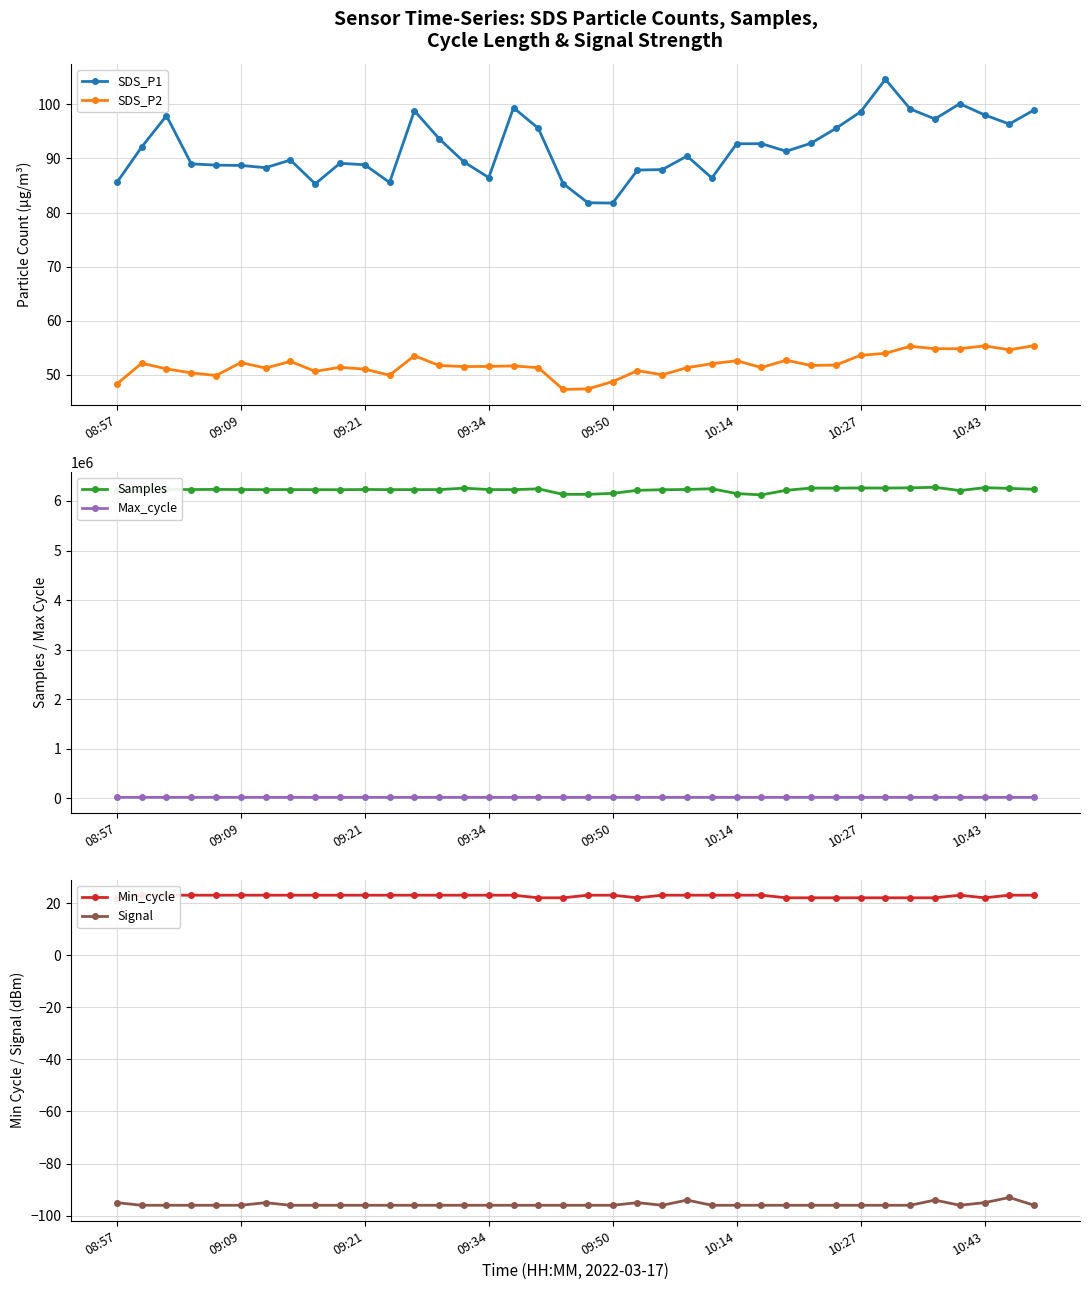

Which series has the largest total across all categories?

Samples